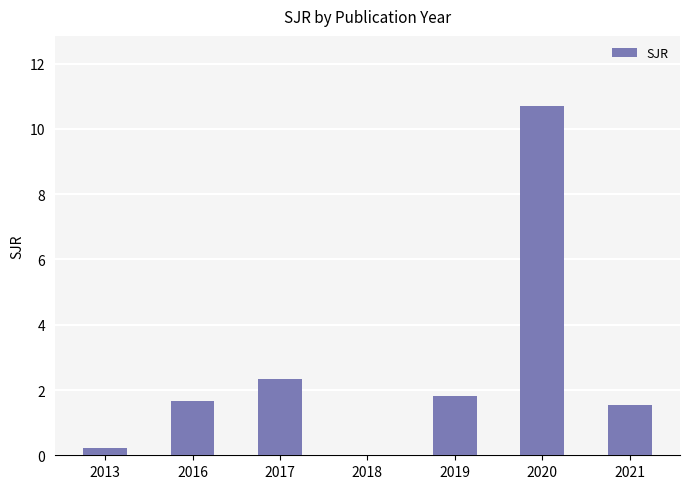

Reading right to left, list all the values displayed in this chart.

1.5	10.7	1.8	0.0	2.3	1.7	0.2